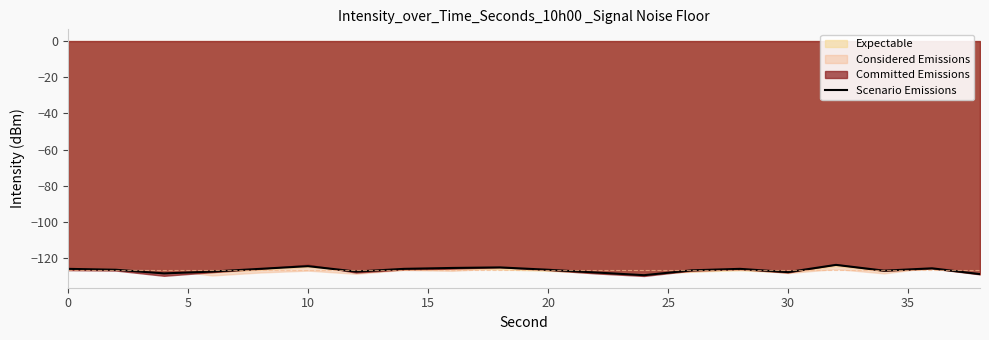

What is the value of the 7th point from the left?

-127.5